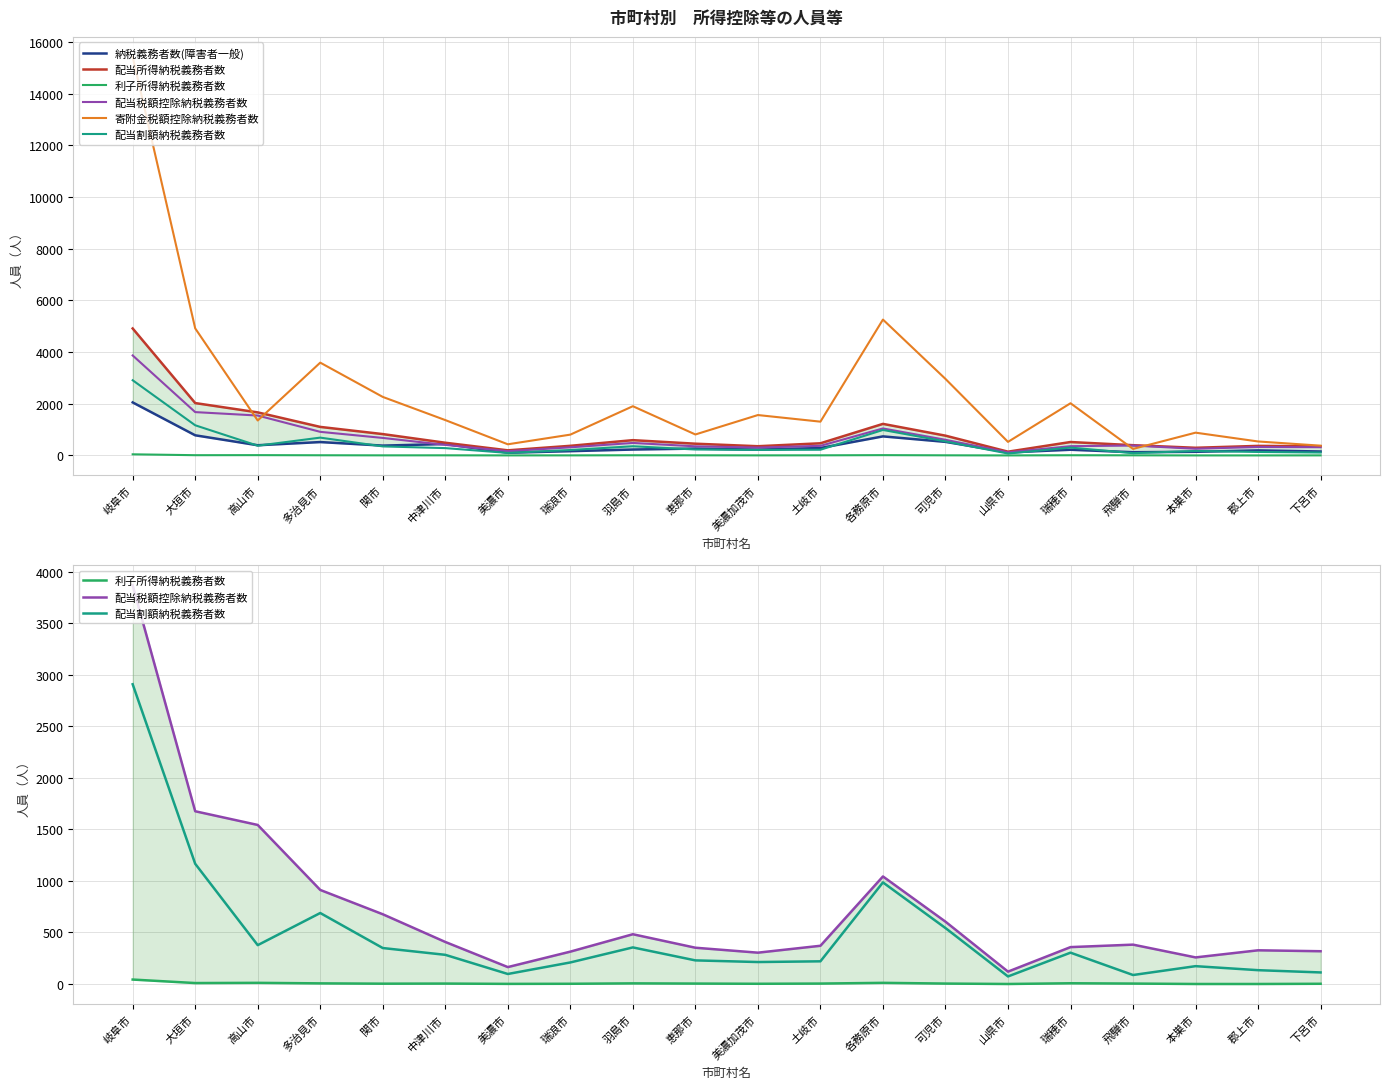

Is this an area chart (filled region under the line)?

No